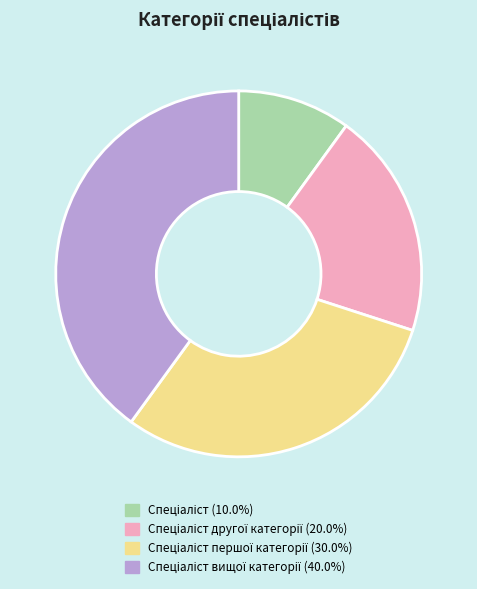

How many slices are in this pie chart?

4